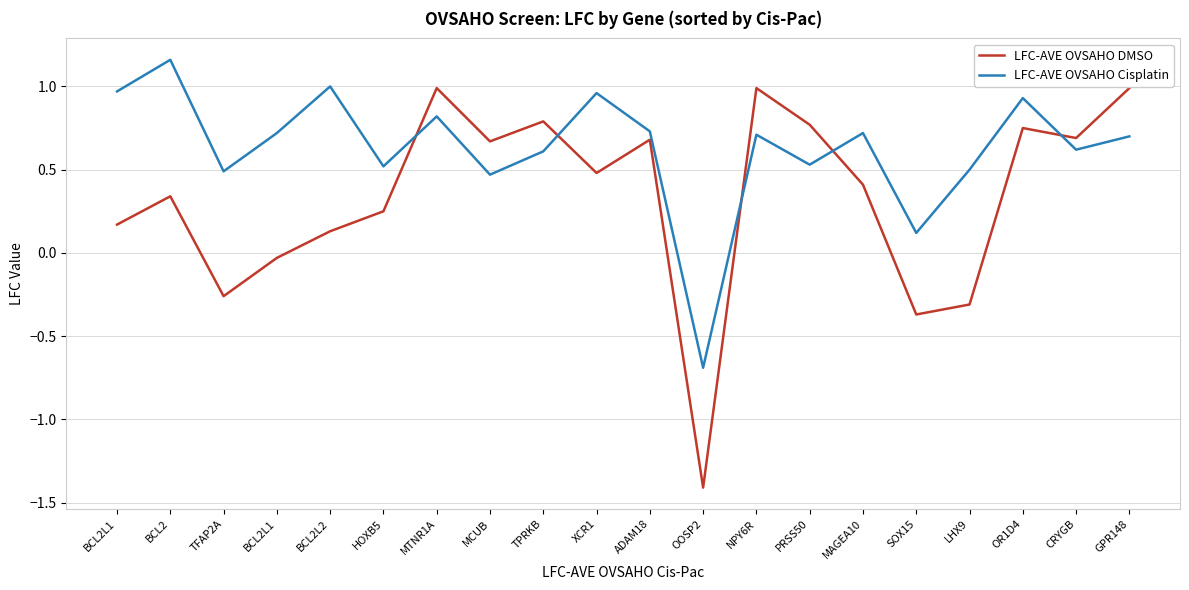

In LFC-AVE OVSAHO Cisplatin, how many points are higher than both neighbors (excluding endpoints)?

7